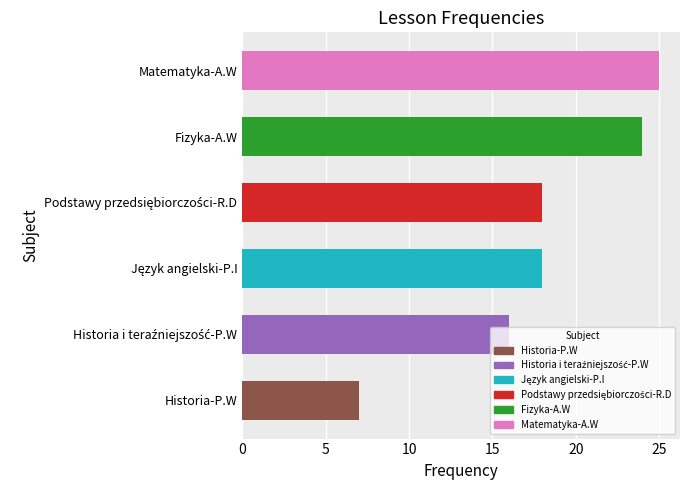

What is the difference between the maximum and minimum values?

18